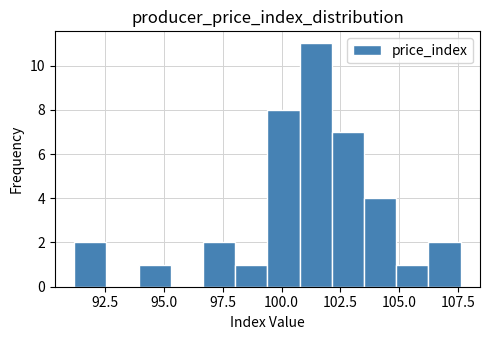

Around what value on the x-axis is the tallest bar? Give the approximate position of its centre, as read against the axis.

101.5